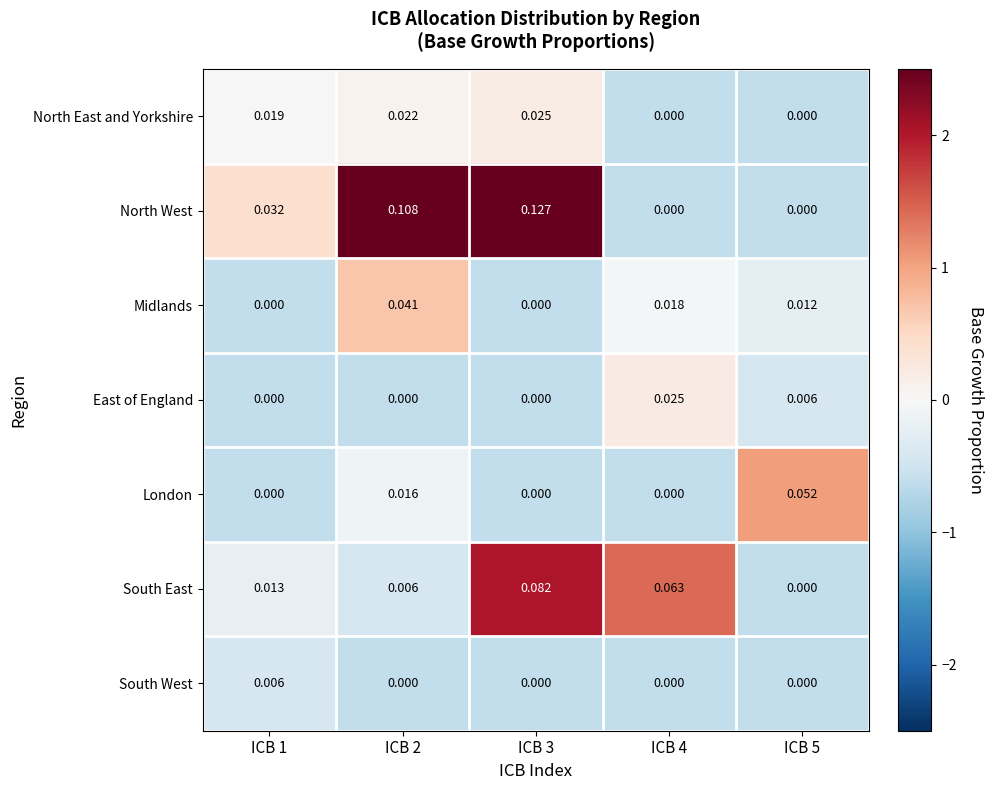

Which series has the largest total across all categories?

North West